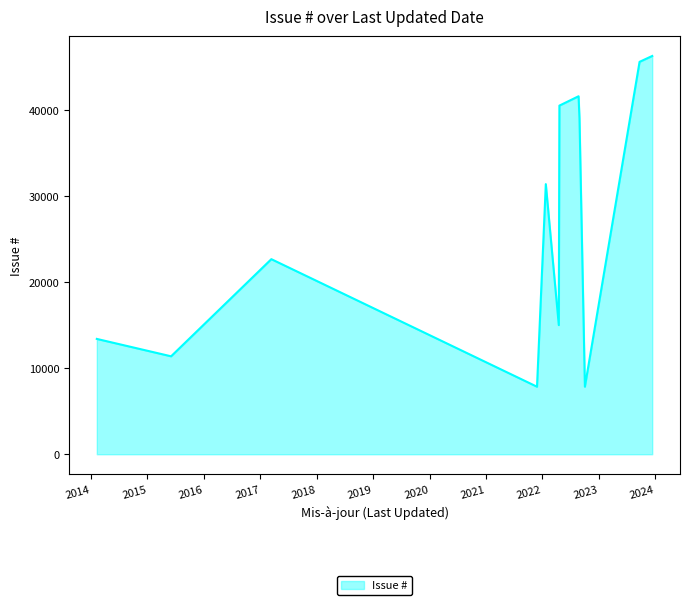

What is the sum of all values?

323012